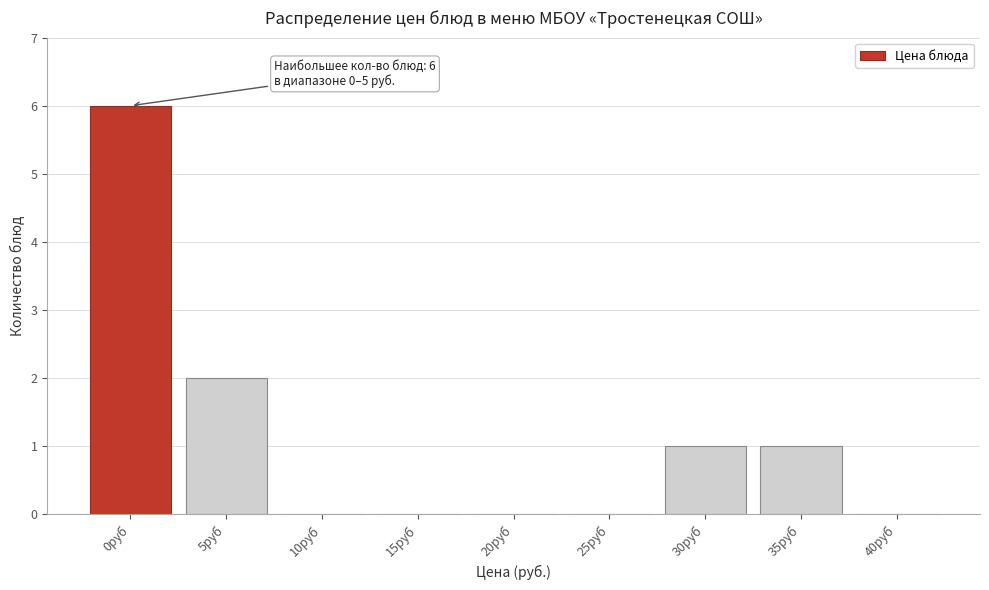

Reading right to left, transcribe all the data shown in this chart.

40руб=0	35руб=1	30руб=1	25руб=0	20руб=0	15руб=0	10руб=0	5руб=2	0руб=6